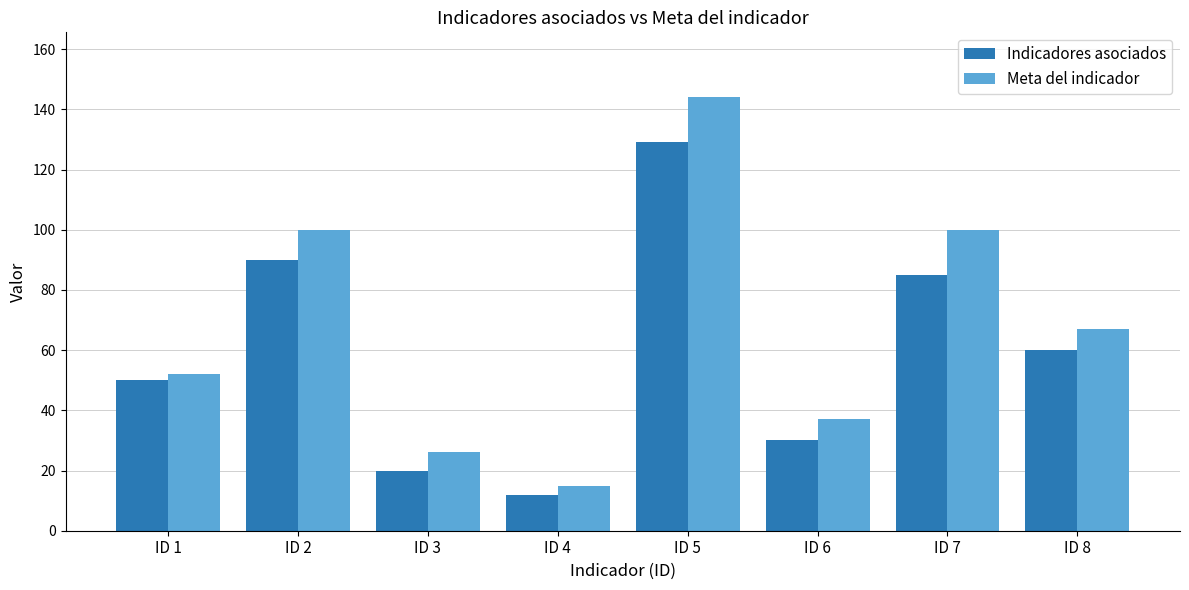

What is the maximum value shown in the chart?

144